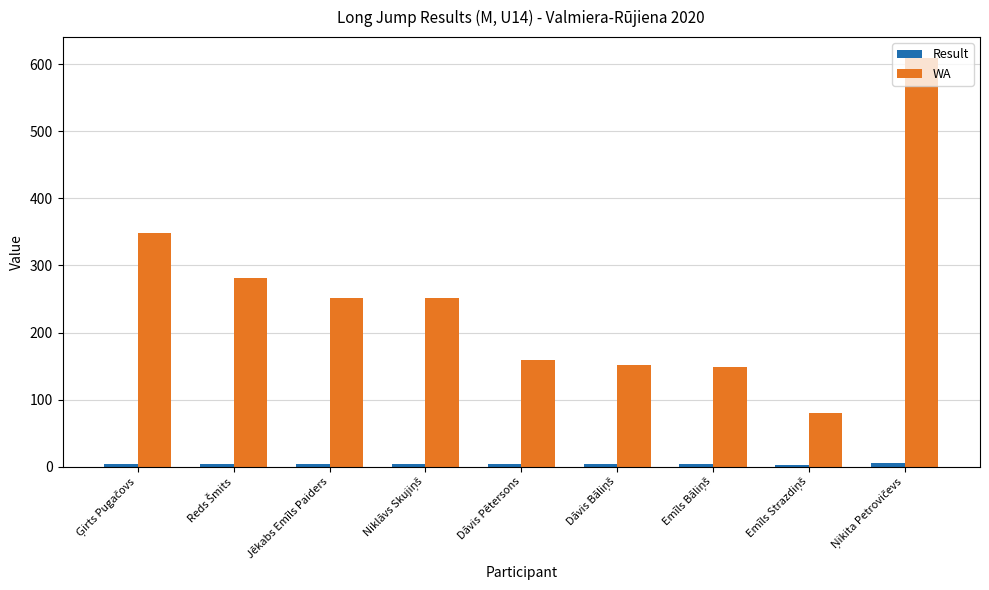

What is the total value across all series at Jēkabs Emīls Paiders?

255.8